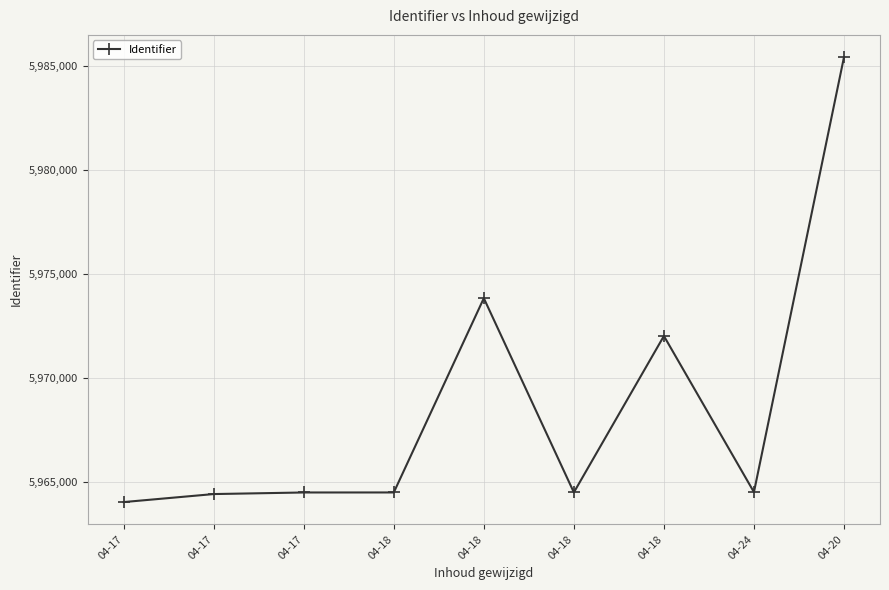

Is this an area chart (filled region under the line)?

No